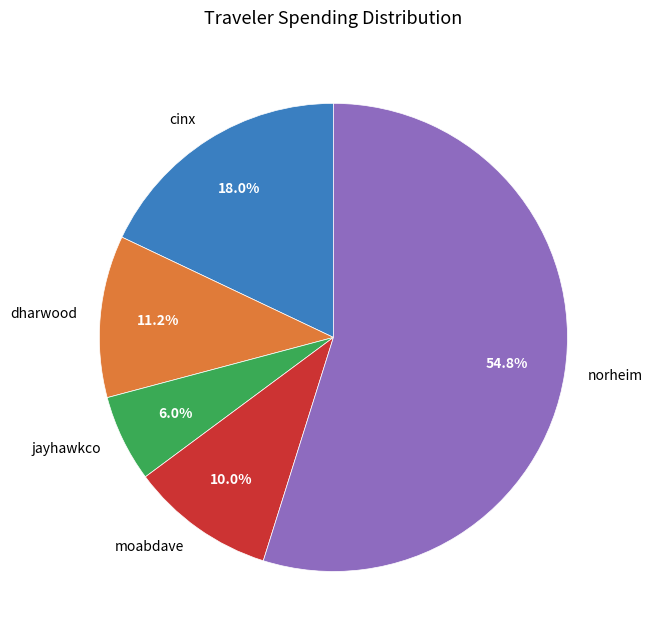

To the nearest percent, what is the difference between the moabdave and cinx slice percentages?

8%